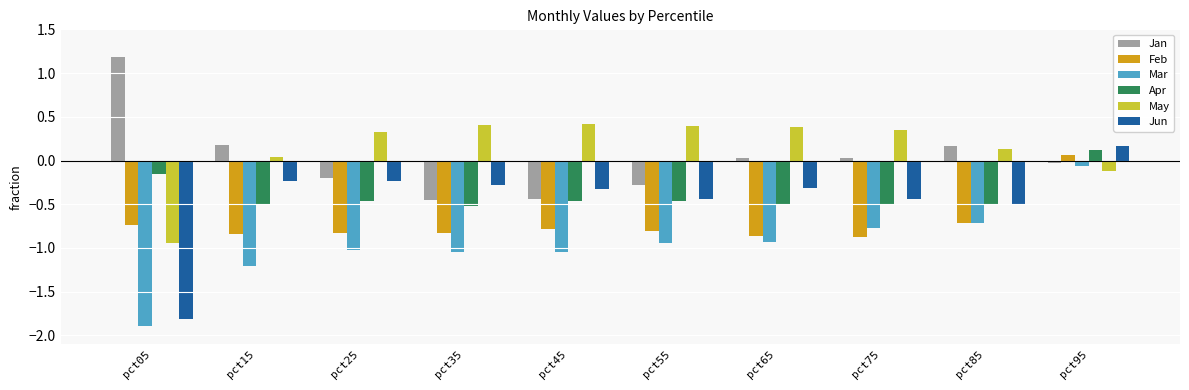

Which series has the widest spread of values?

Jun